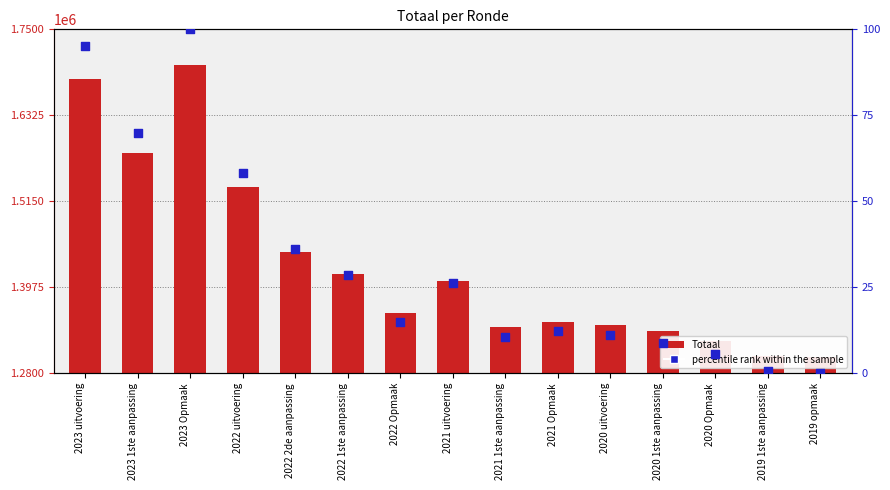

Which series has the largest total across all categories?

Totaal